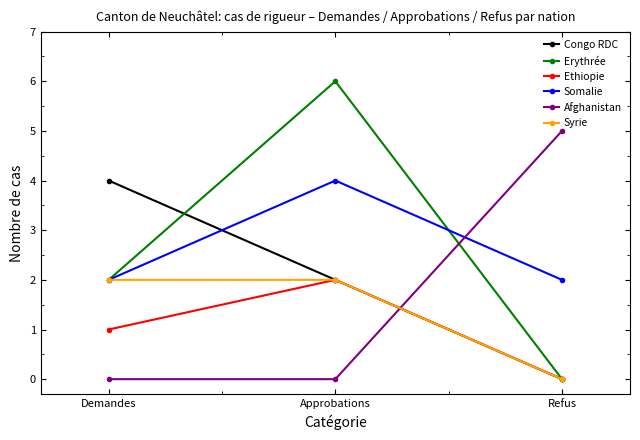

What value does the Erythrée series have at Approbations?

6